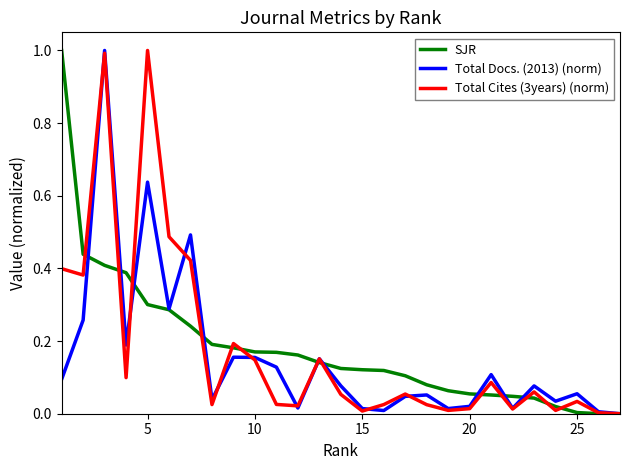

What is the maximum value for Total Docs. (2013) (norm)?

1.0